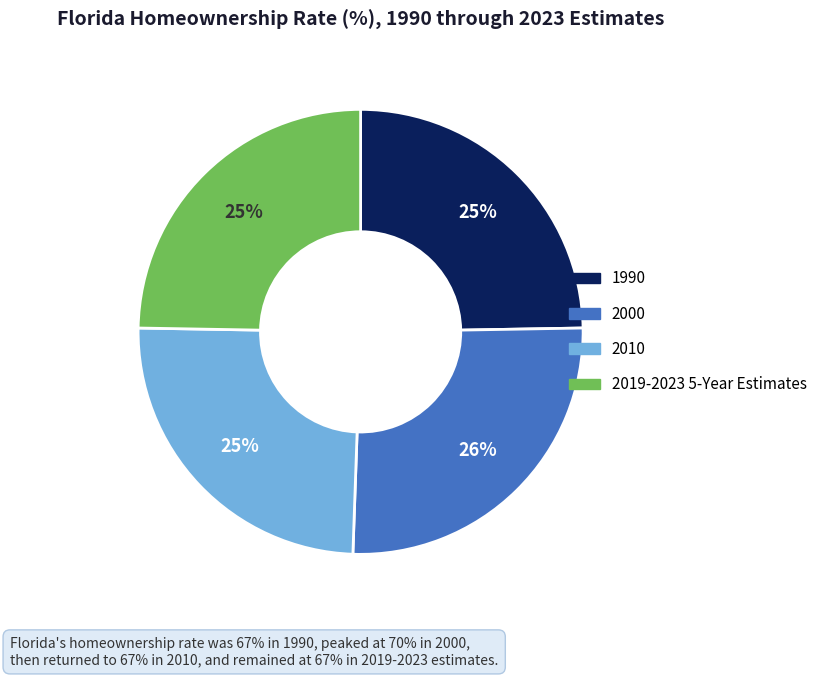

True or false: 2019-2023 5-Year Estimates accounts for 25% of the total.

True